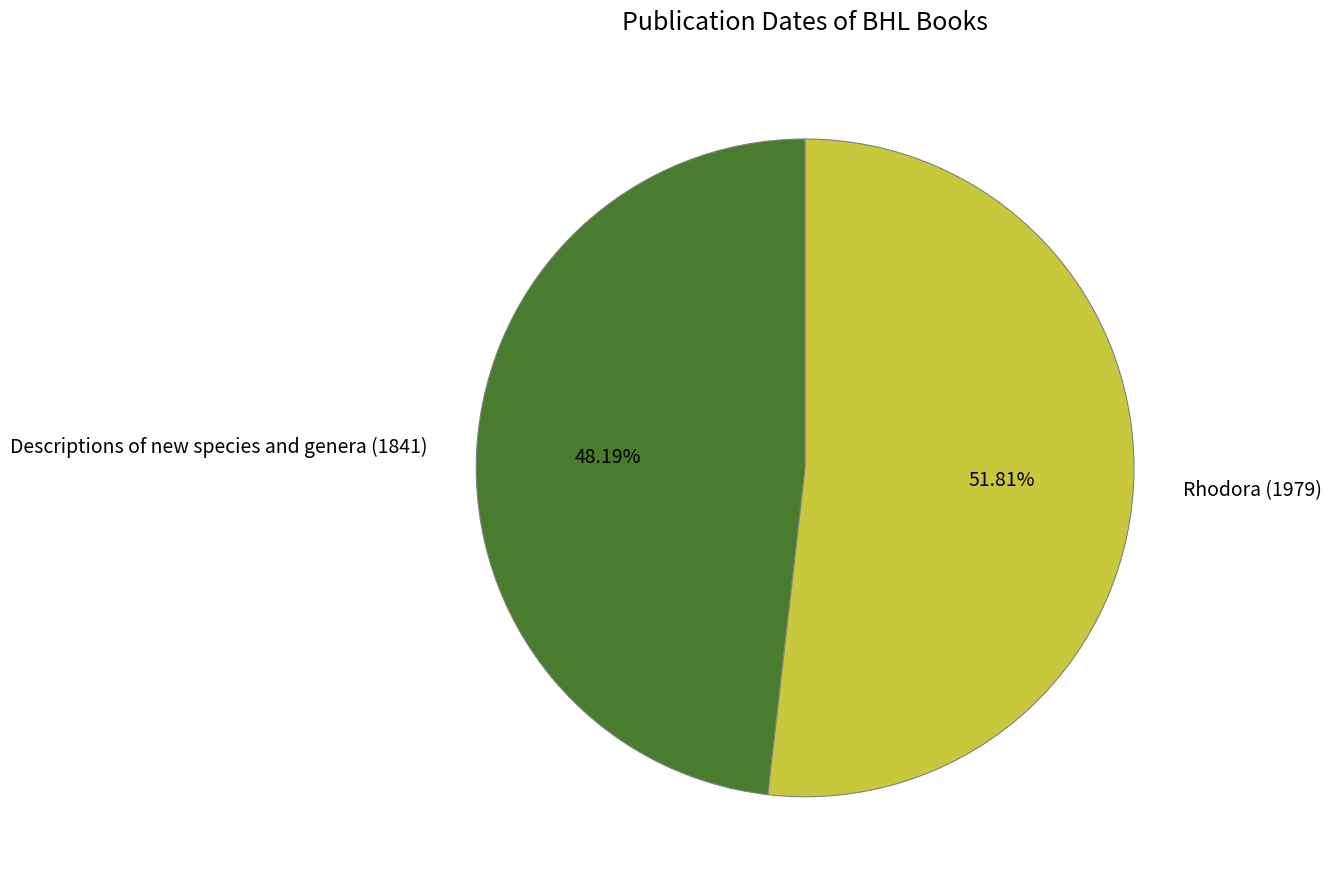

What is the majority slice?

Rhodora (1979)